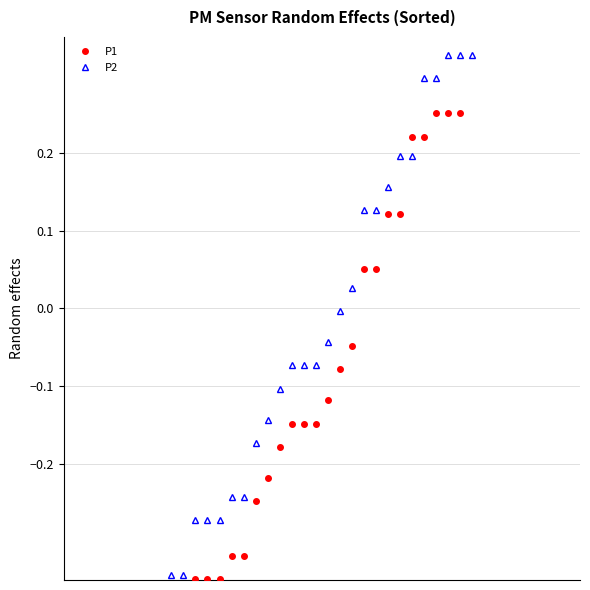

Is the value of P1 at 36 greater than the value of P2 at 22?

Yes